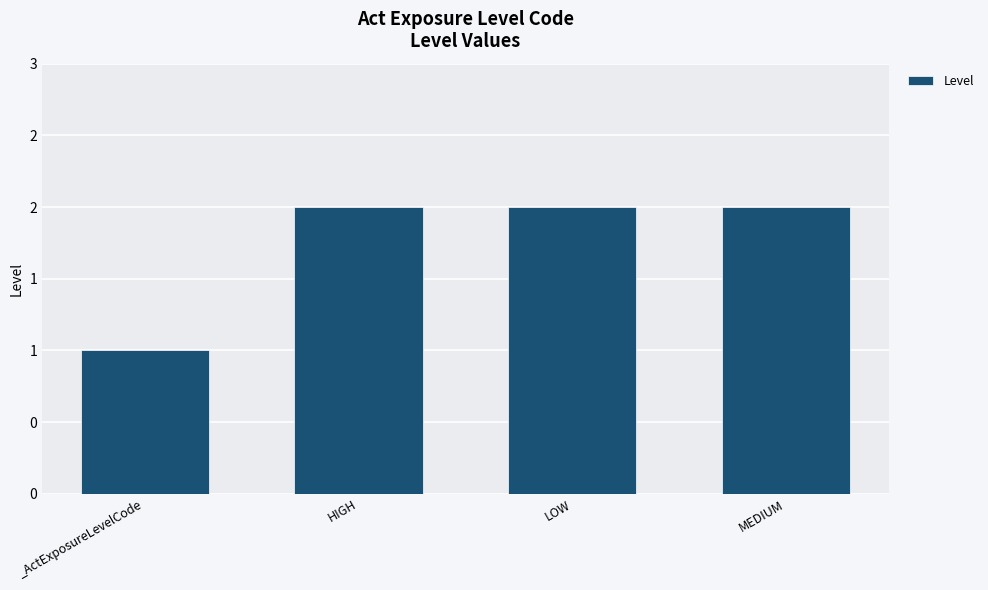

What is the label of the 1st bar from the left?

_ActExposureLevelCode